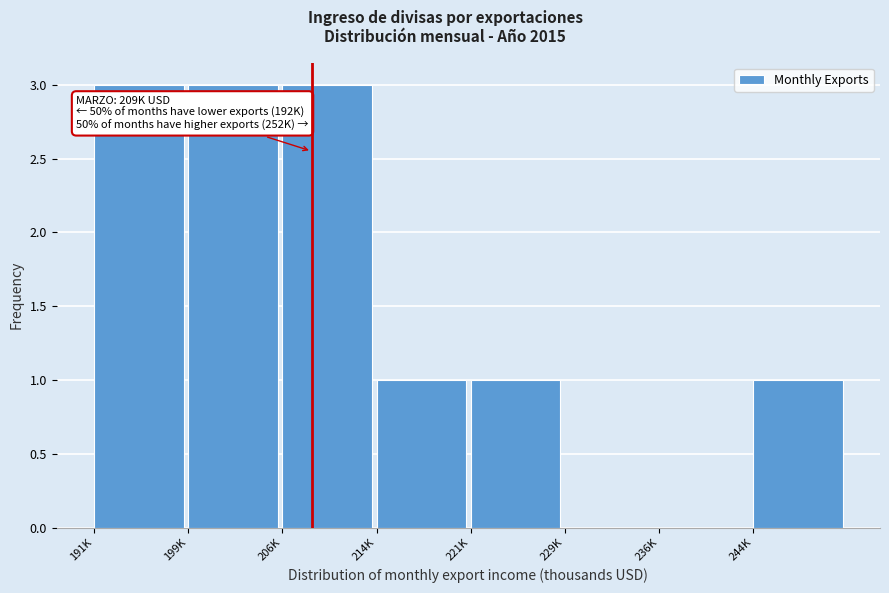

Reading left to right, transcribe all the data shown in this chart.

191K=3	199K=3	206K=3	214K=1	221K=1	229K=0	236K=0	244K=1